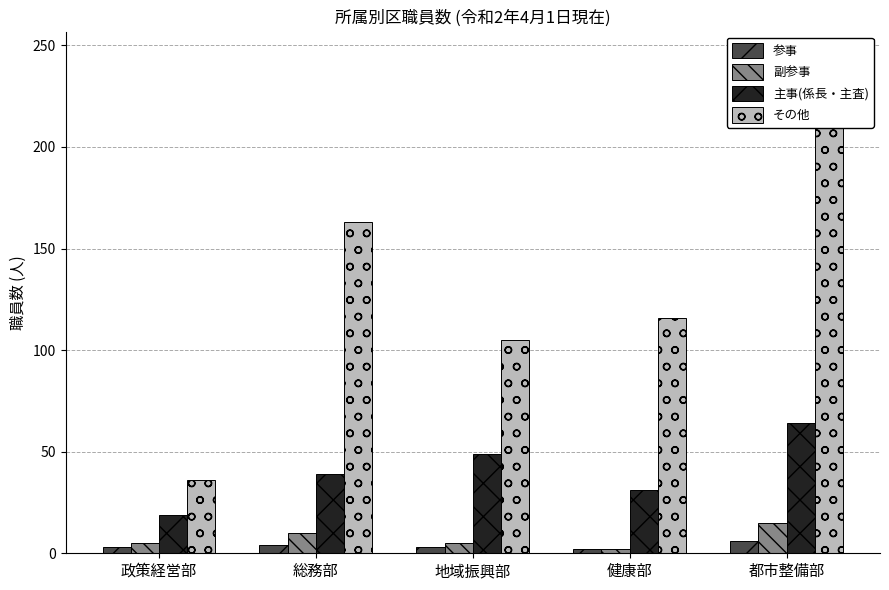

Read the その他 value at 健康部.

116